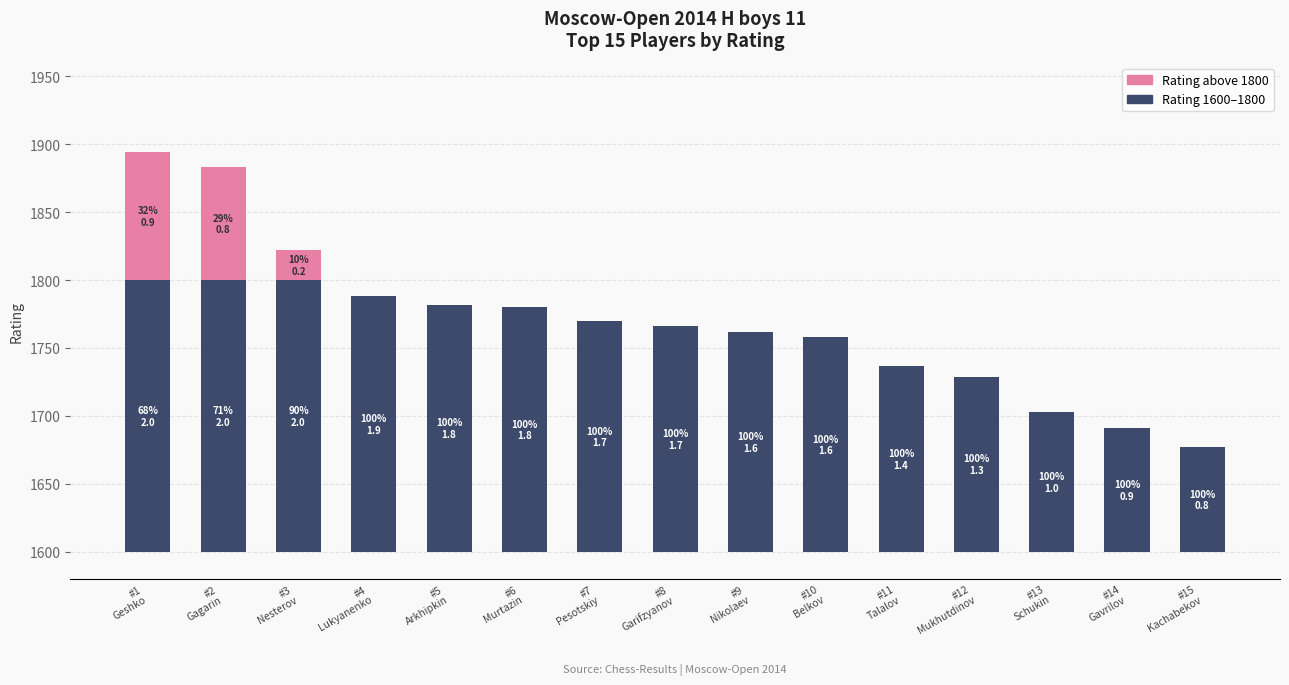

At which label is Rating above 1800 closest to 47?

#3
Nesterov